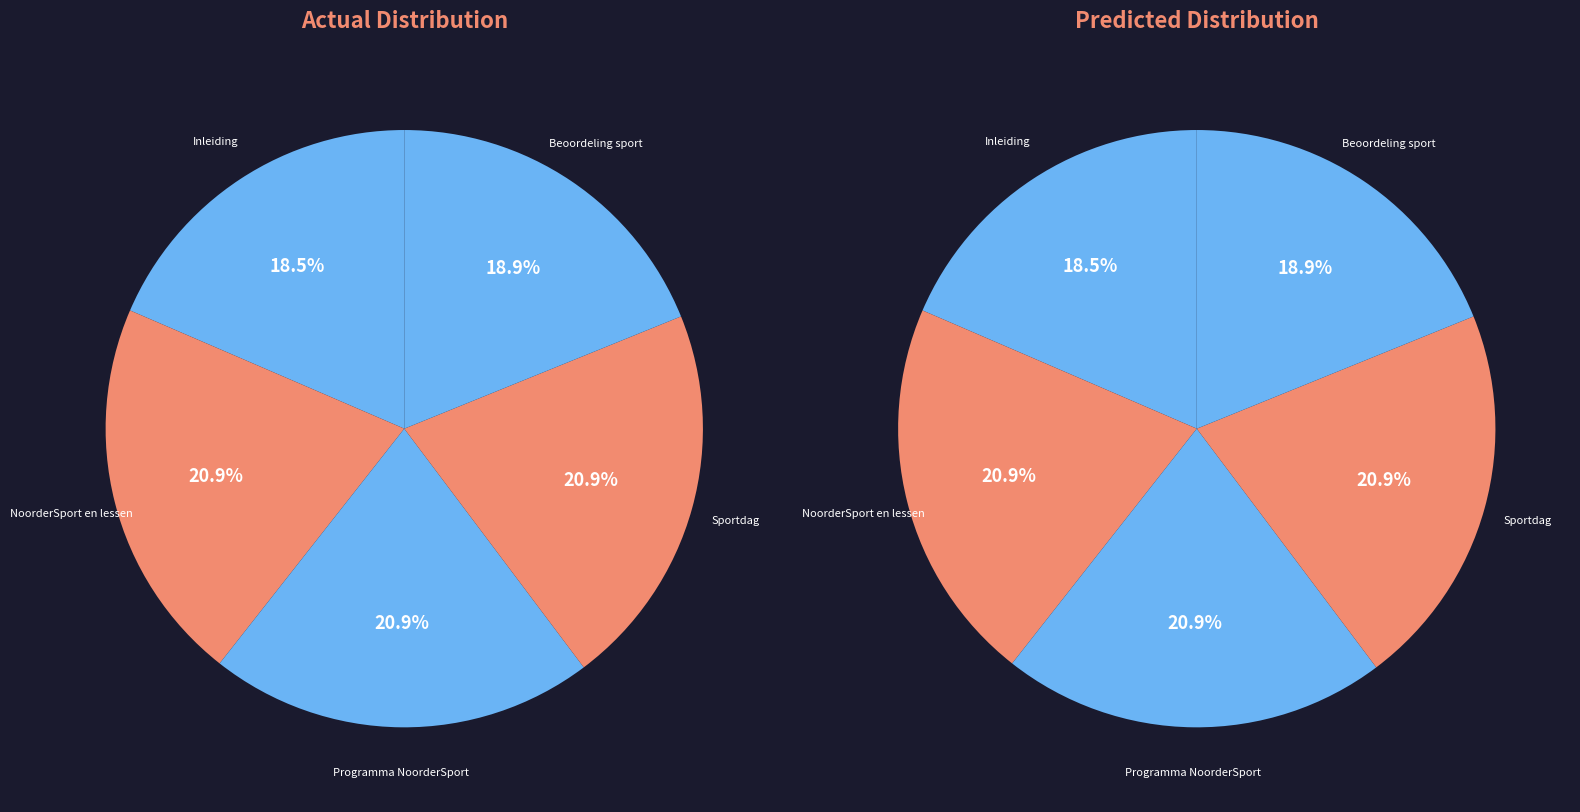

How many slices are in this pie chart?

5